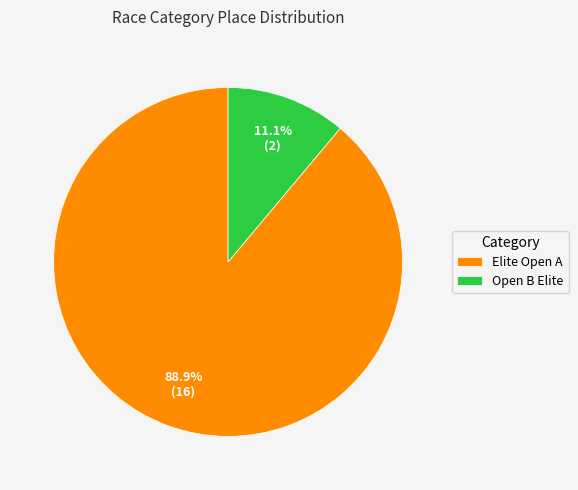

What percentage do Open B Elite and Elite Open A together represent?

100.0%